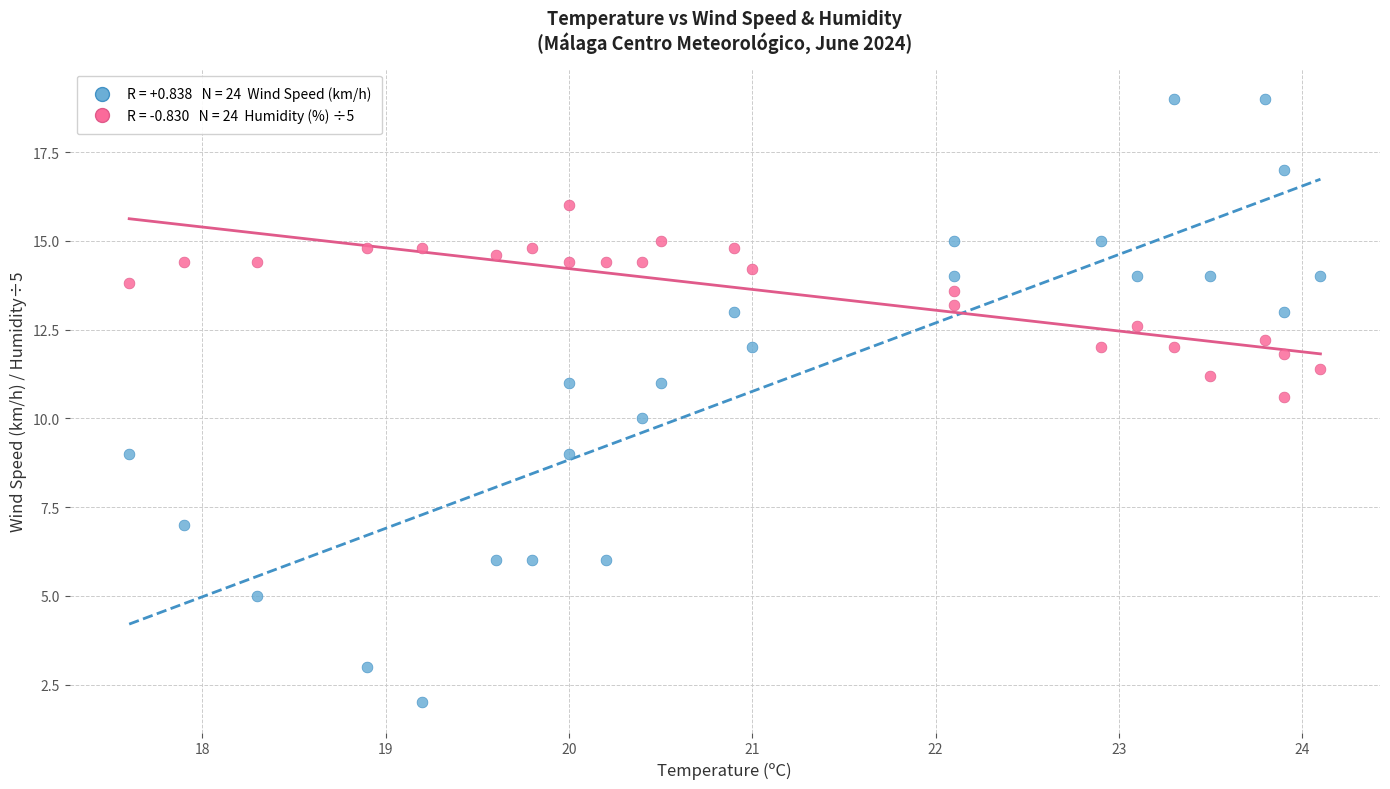

Across all data points, what is the range of Y values (max minus min)?

17.0